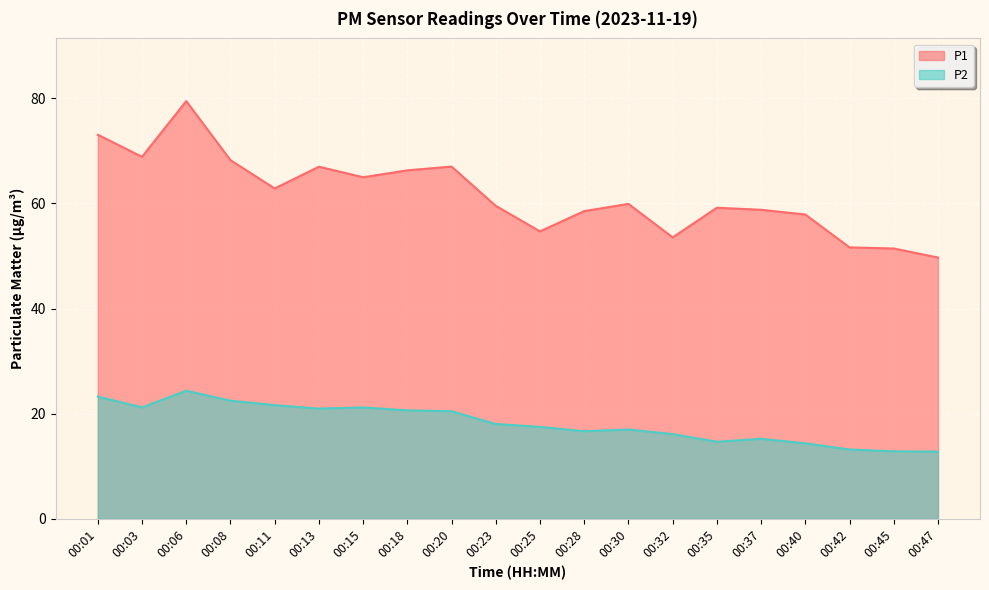

True or false: P1 and P2 intersect in this chart.

False